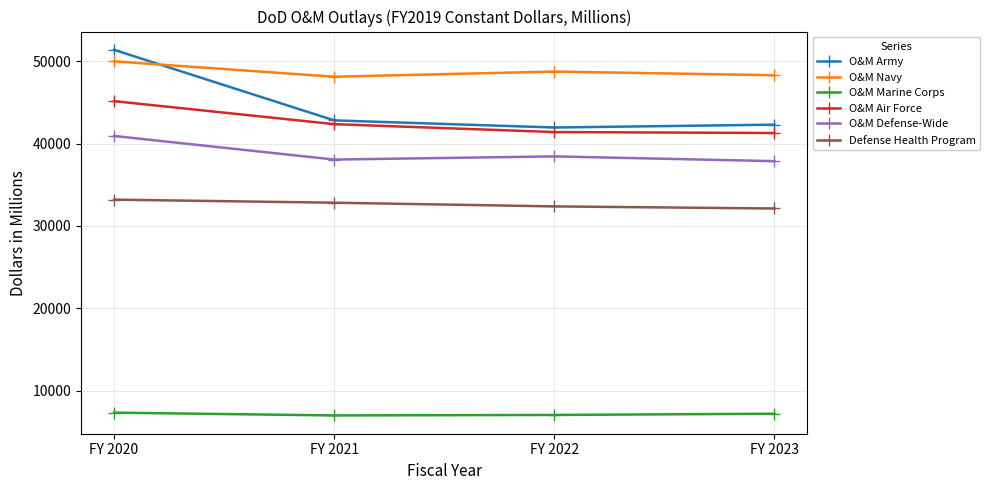

What value does the O&M Army series have at FY 2020, to the nearest 10?

51400